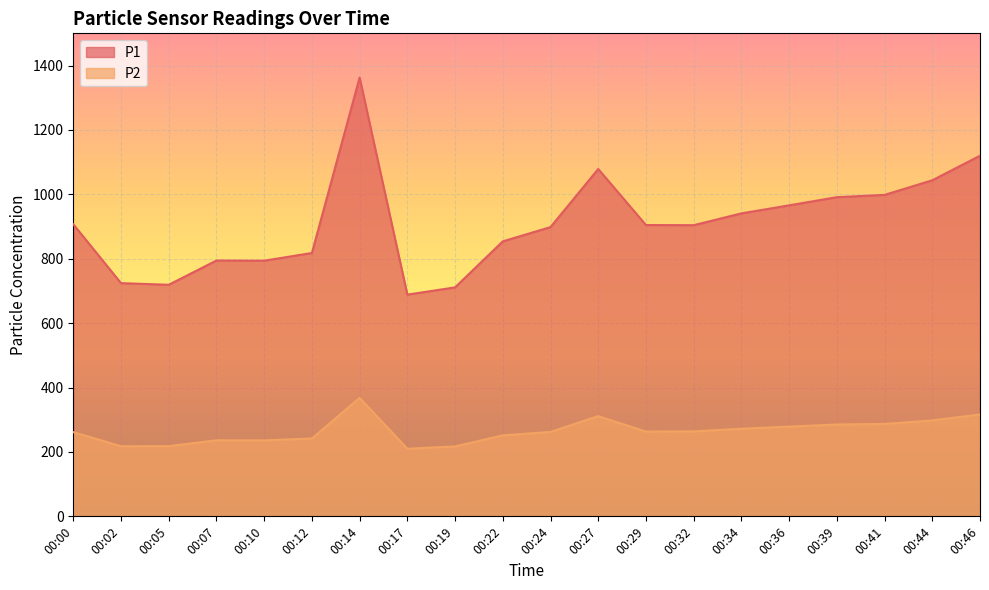

List the labels in order of P1 value, largest first.

00:14, 00:46, 00:27, 00:44, 00:41, 00:39, 00:36, 00:34, 00:00, 00:29, 00:32, 00:24, 00:22, 00:12, 00:07, 00:10, 00:02, 00:05, 00:19, 00:17